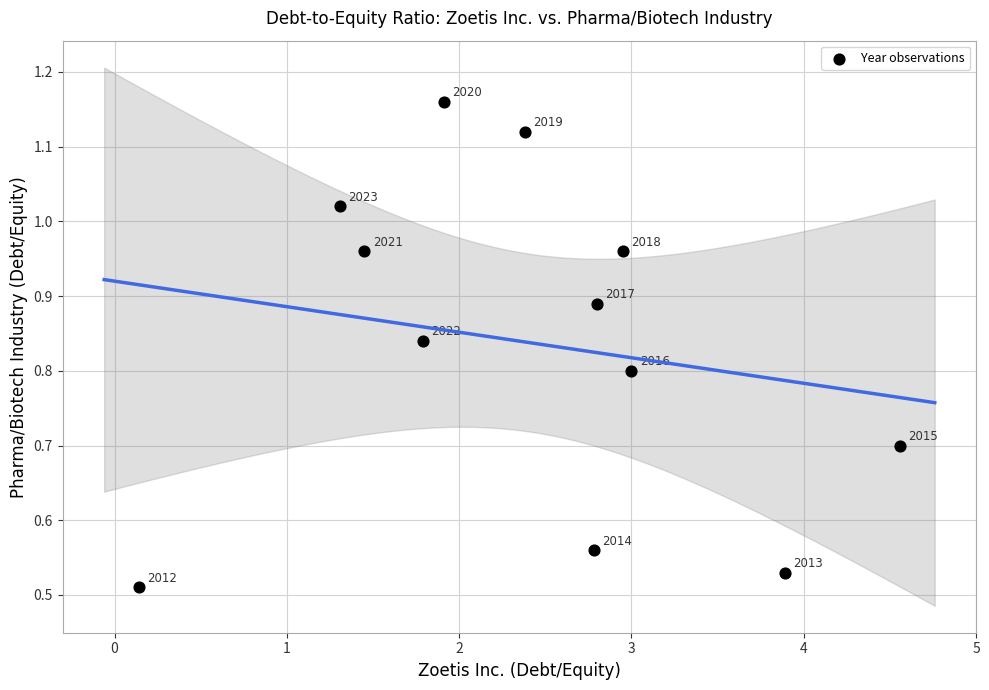

What is the range of X values (max minus min)?

4.4